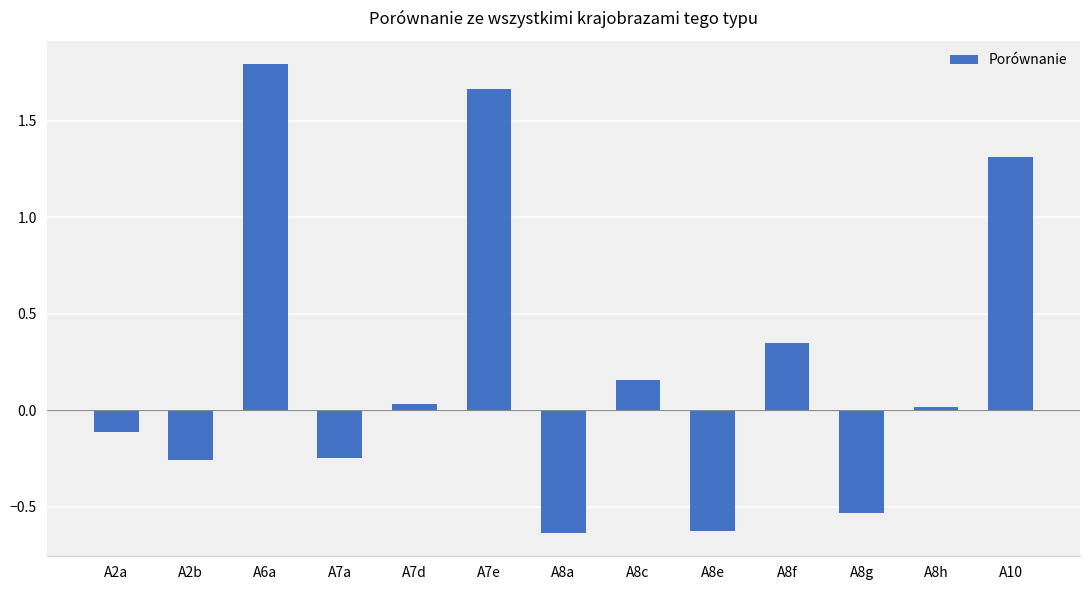

True or false: the data shows 0.0 at A8h.

True